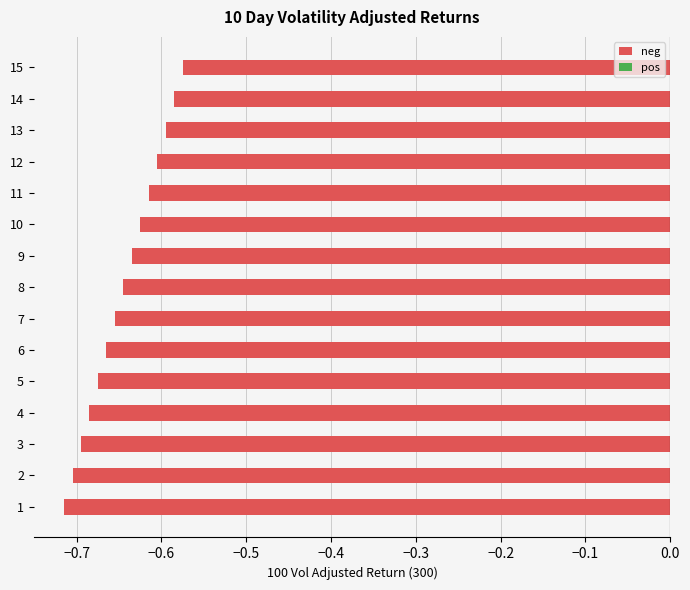

True or false: the data shows -0.9 at 10.

False